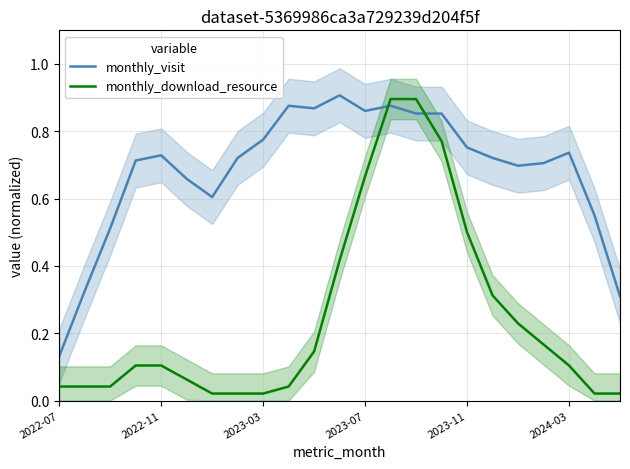

What are all the series names shown in the legend?

monthly_visit, monthly_download_resource